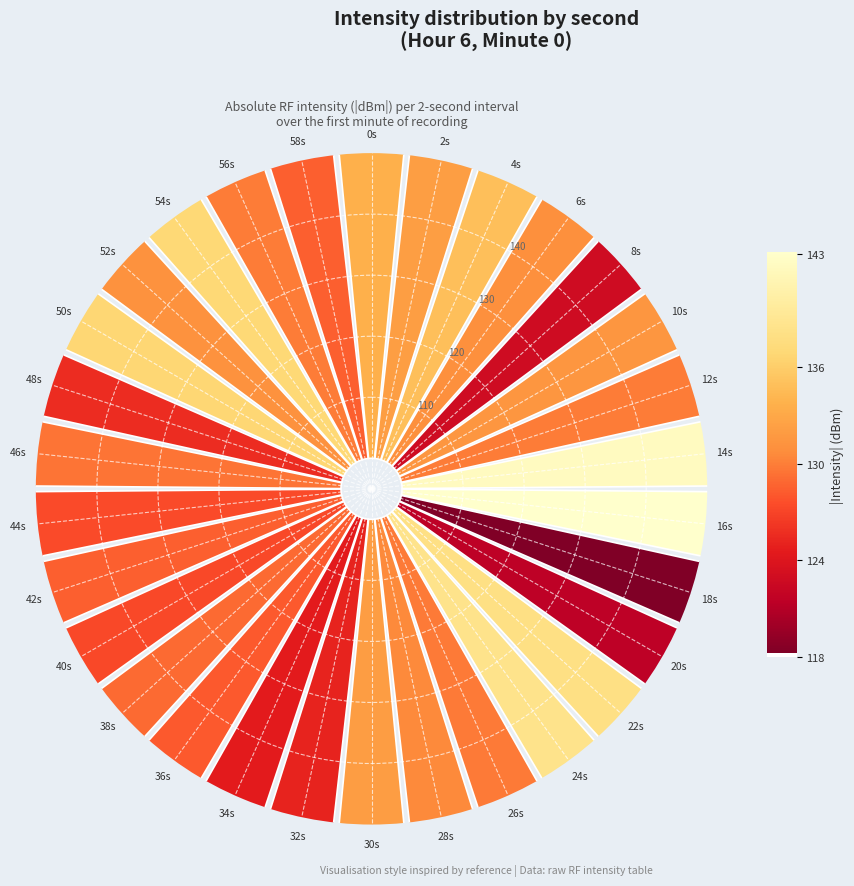

What is the largest slice in the pie chart?

16s